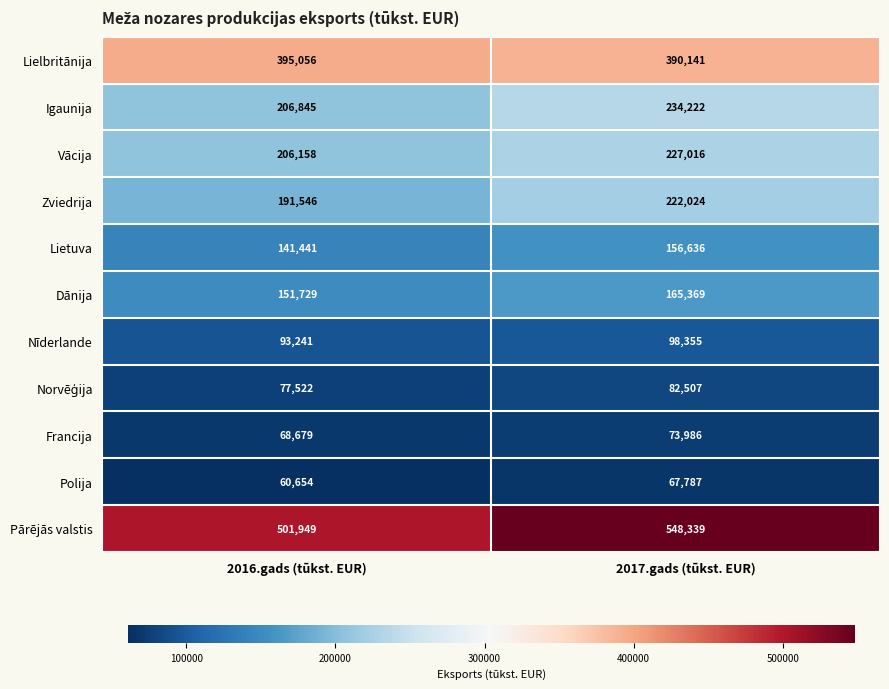

What is the approximate value of Igaunija at 2017.gads (tūkst. EUR)?

234222